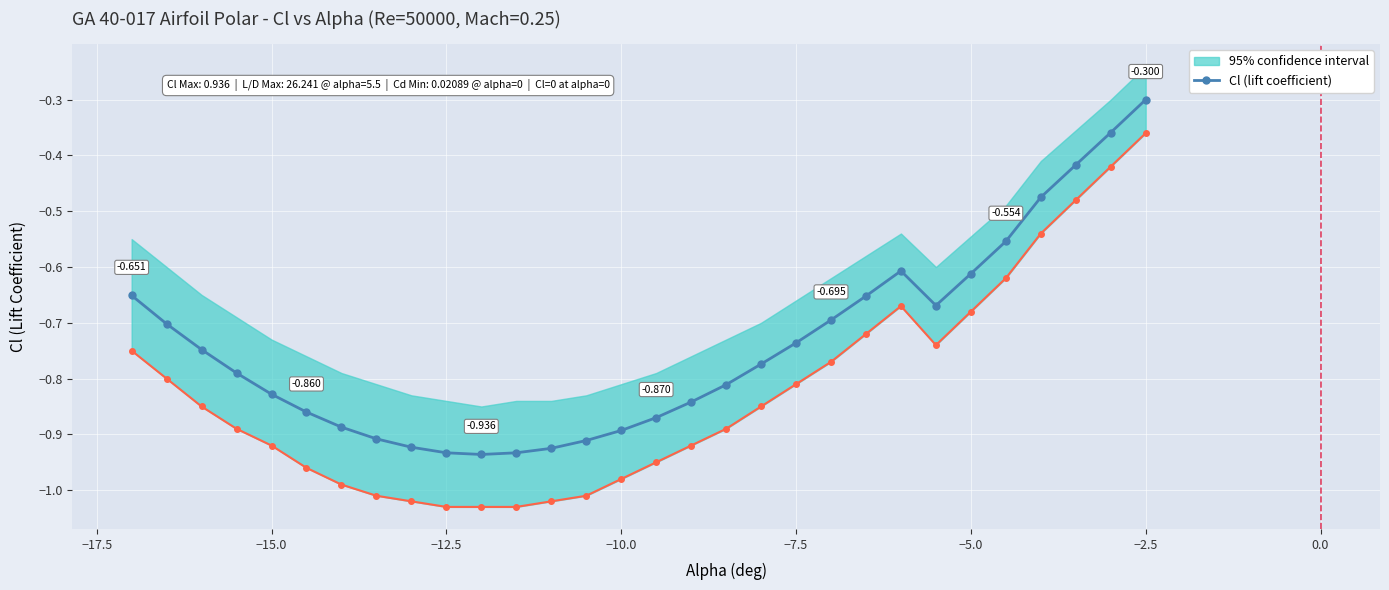

Does the chart display data point markers on the line(s)?

Yes